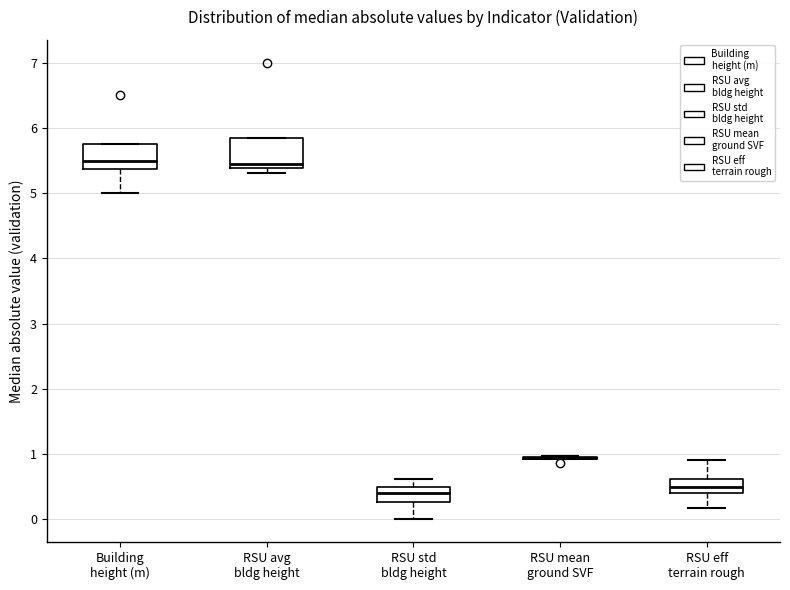

Reading left to right, read every box against the y-axis: the position of its median line, the range the box covers, and the ends of its whiskers. The values are not printed on the chart, so give them approximately, as read against the axis.

Building height (m): median 5.5, box 5.4 to 5.8, whiskers 5.0 to 5.8
RSU avg bldg height: median 5.4 (just above the box's lower edge), box 5.4 to 5.9, whiskers 5.3 to 5.9
RSU std bldg height: median 0.4, box 0.3 to 0.5, whiskers 0.0 to 0.6
RSU mean ground SVF: box collapsed to a line at 0.9, whiskers 0.9 to 1.0
RSU eff terrain rough: median 0.5, box 0.4 to 0.6, whiskers 0.2 to 0.9